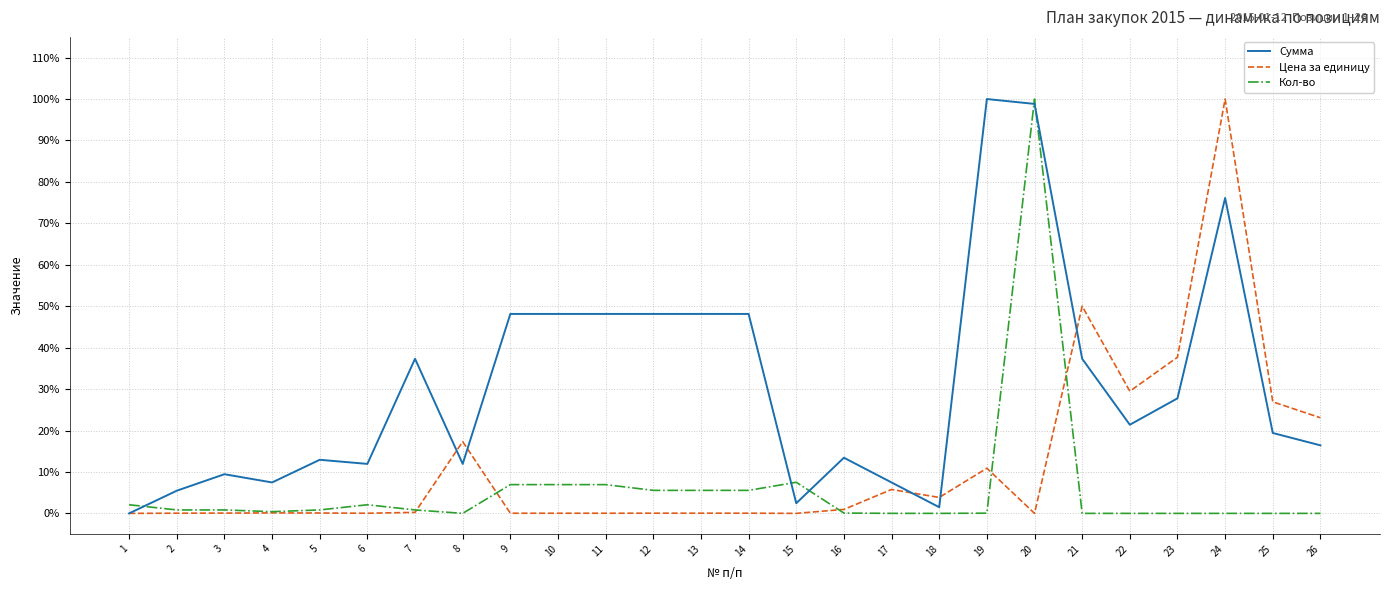

Does the chart have visible grid lines?

Yes